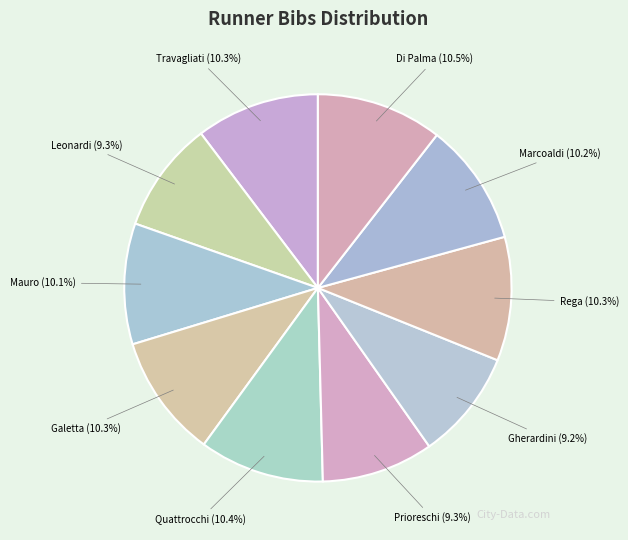

Is the sum of Galetta and Rega greater than half?

No